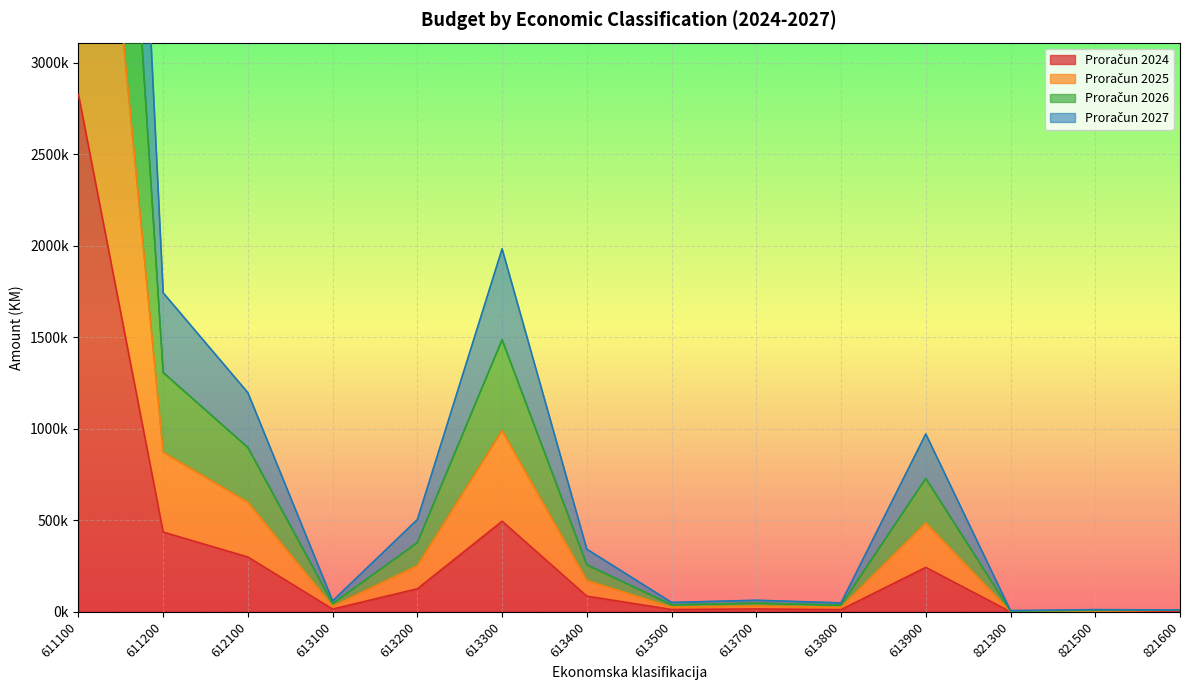

Which category has the lowest value across all series?

821300